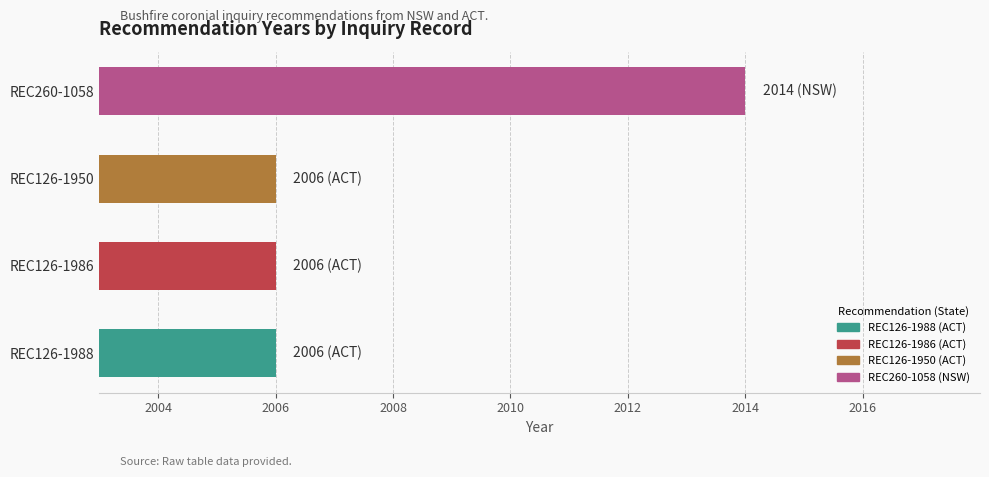

The chart shows a value of 1381 at REC126-1986. True or false?

False